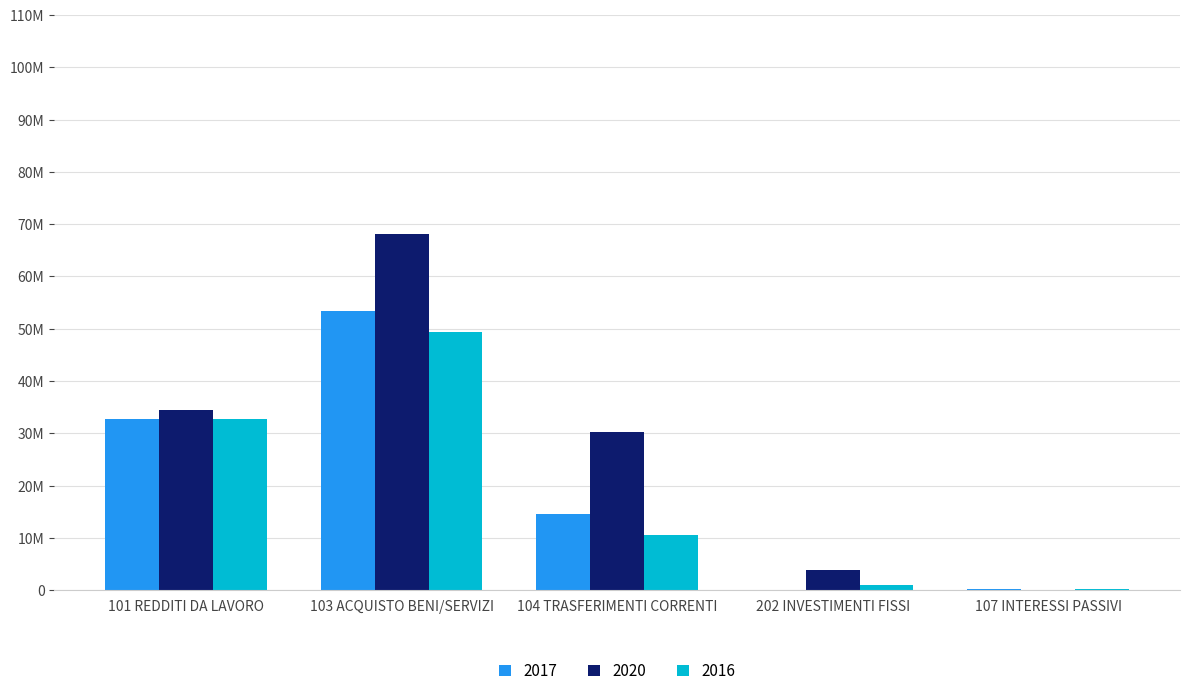

What is the value of the 2020 bar at the 5th from the left?

21629.8